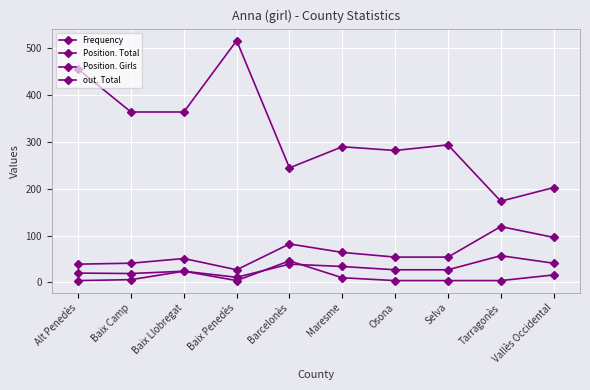

What value does the out. Total series have at Tarragonès?

173